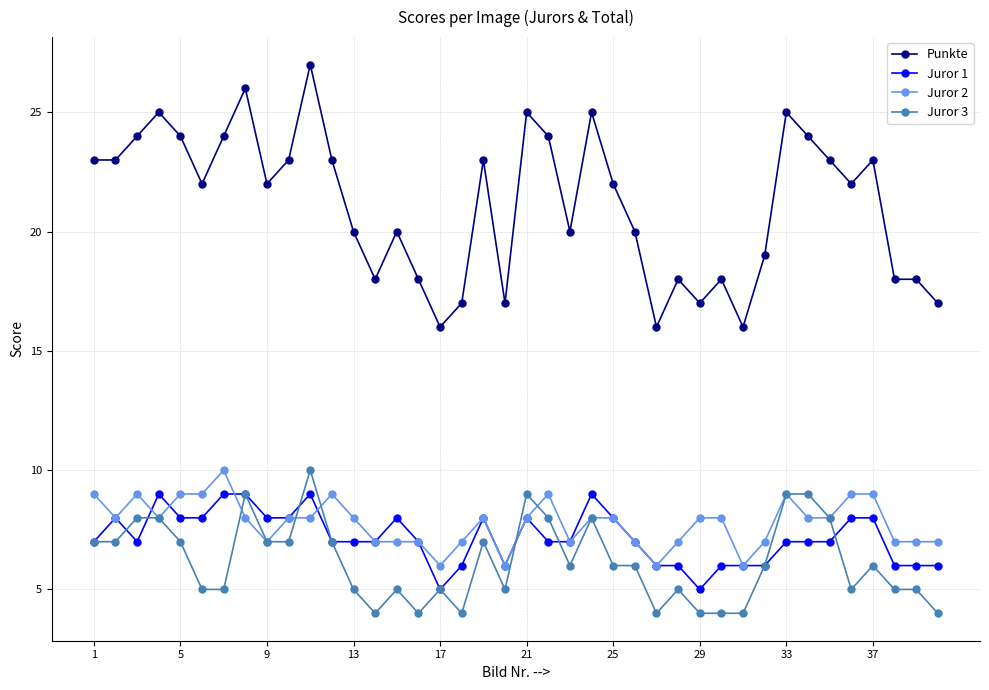

Which series has the largest range (max minus min)?

Punkte